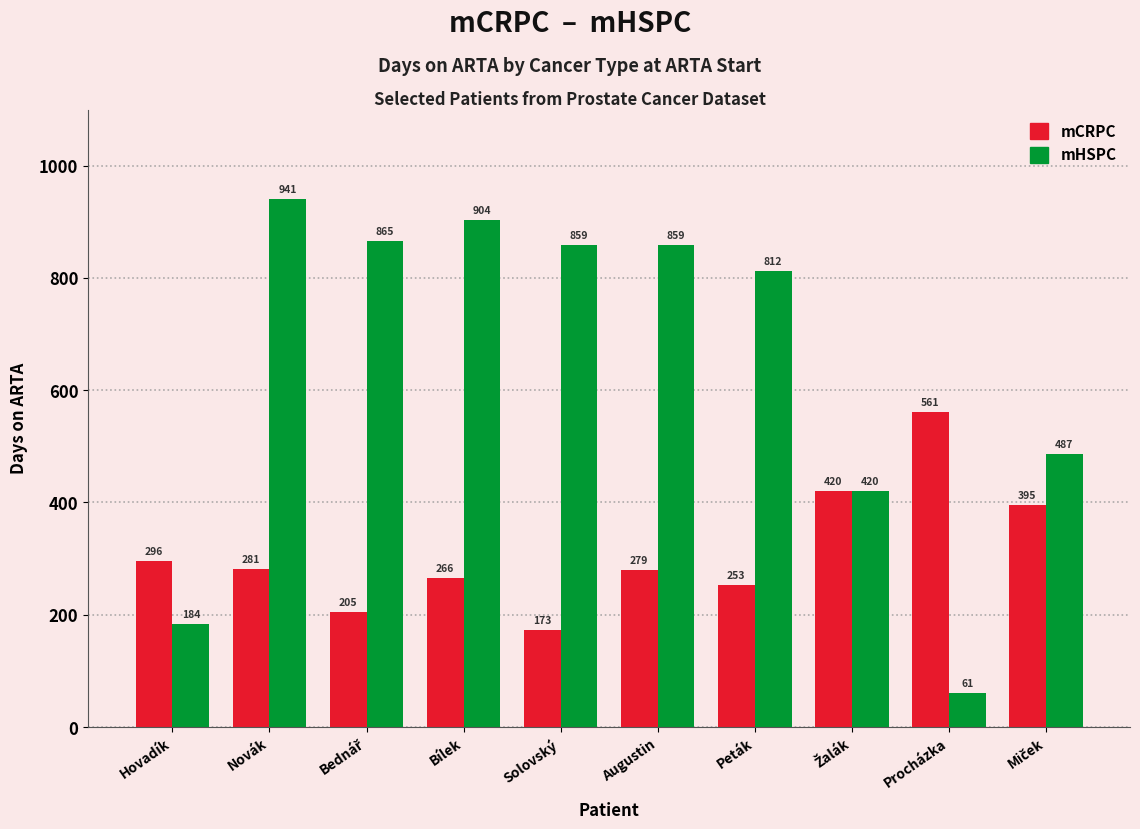

The value of mCRPC at Bílek is 180. True or false?

False